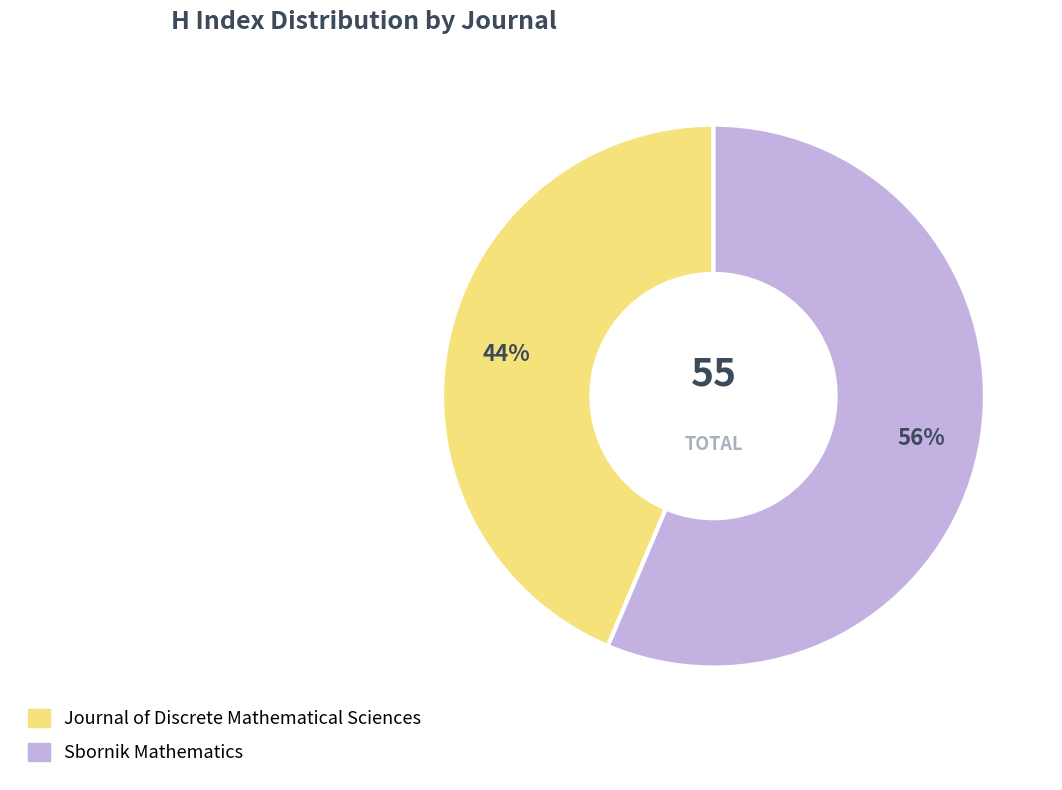

How many slices are in this pie chart?

2